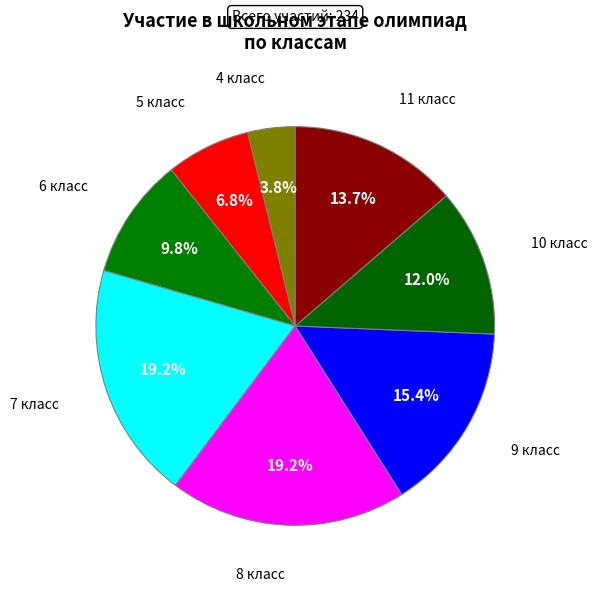

To the nearest percent, what percentage of the pie is 9 класс?

15%